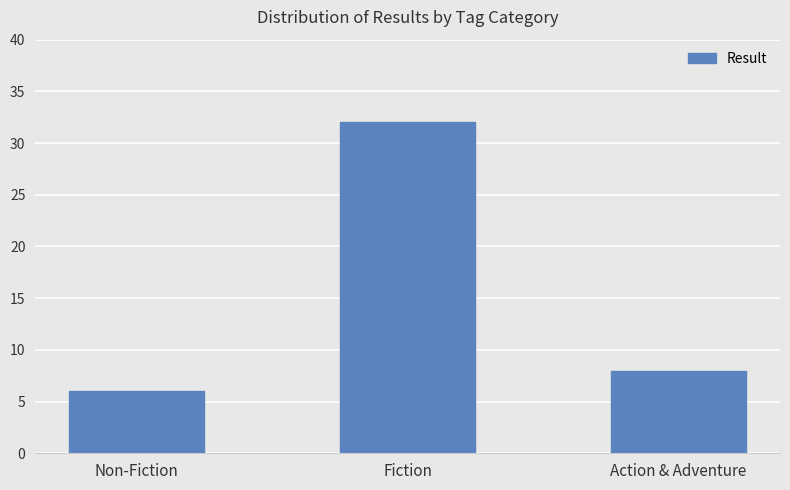

Is it true that the value at Non-Fiction is 6?

True